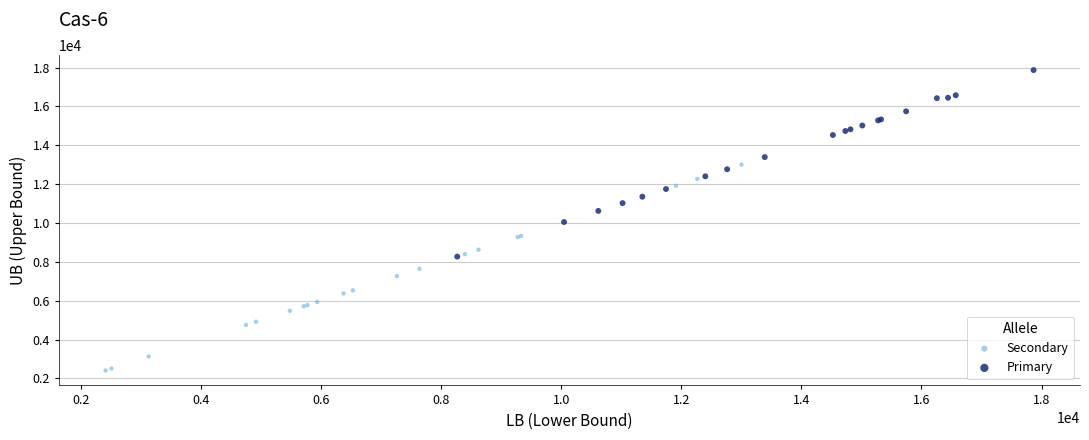

Which series has the largest Y range (max minus min)?

Secondary